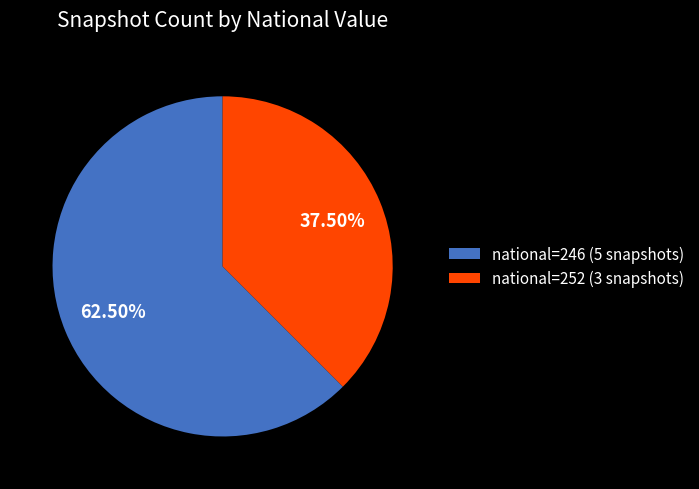

How many slices are in this pie chart?

2